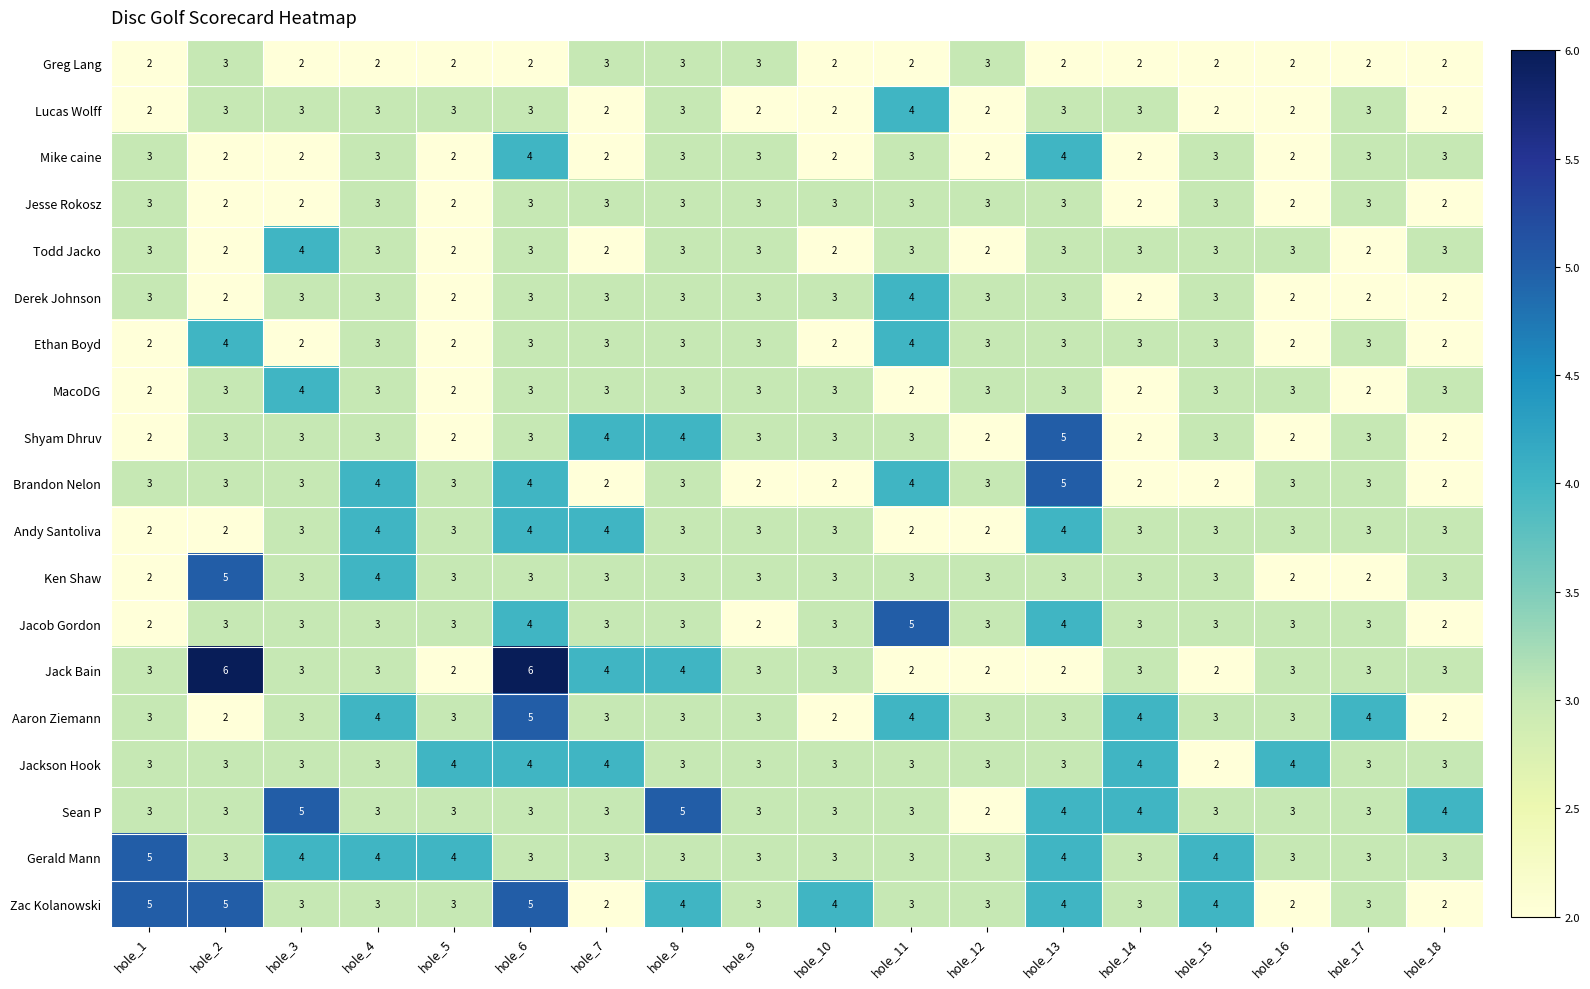

Count the Jackson Hook values in the range 3 to 4.

17